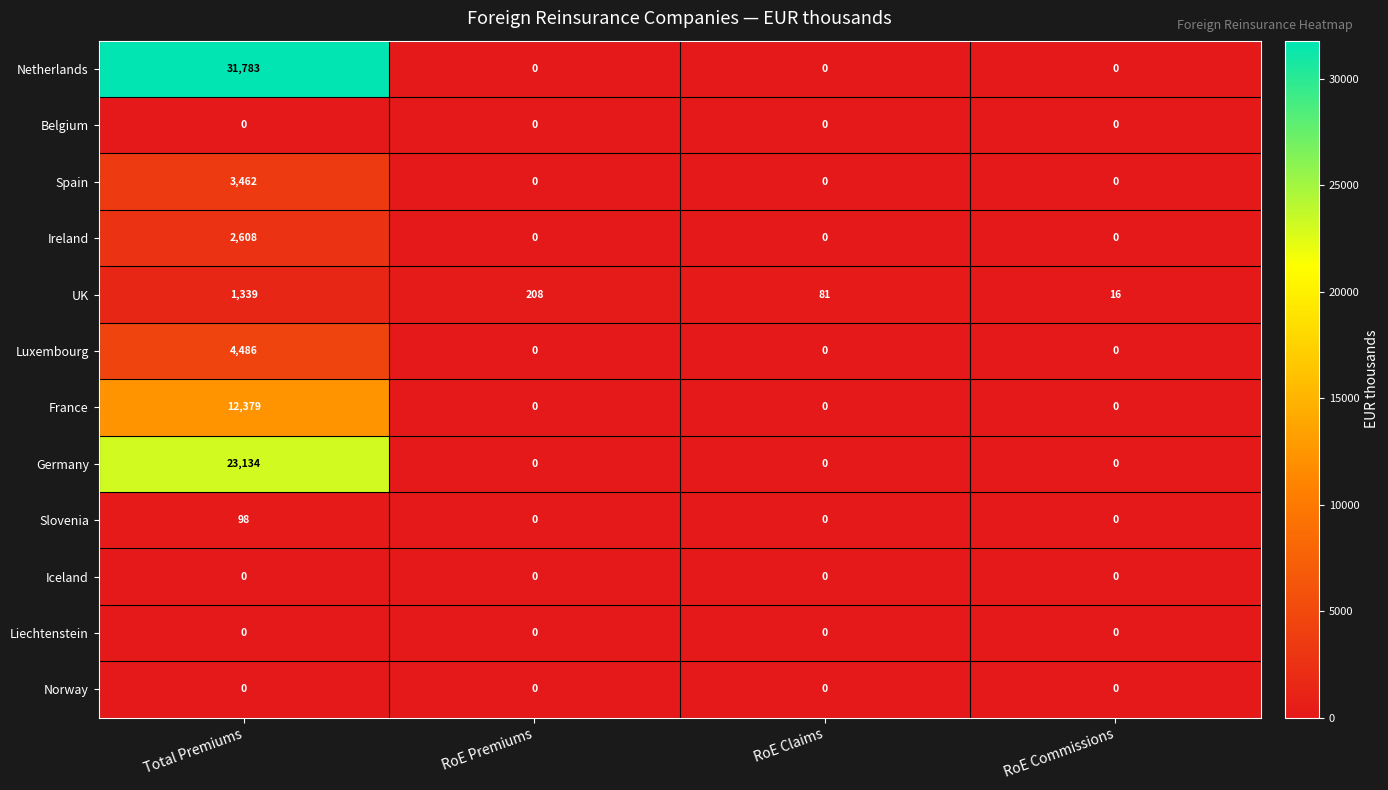

Which series has the widest spread of values?

Netherlands